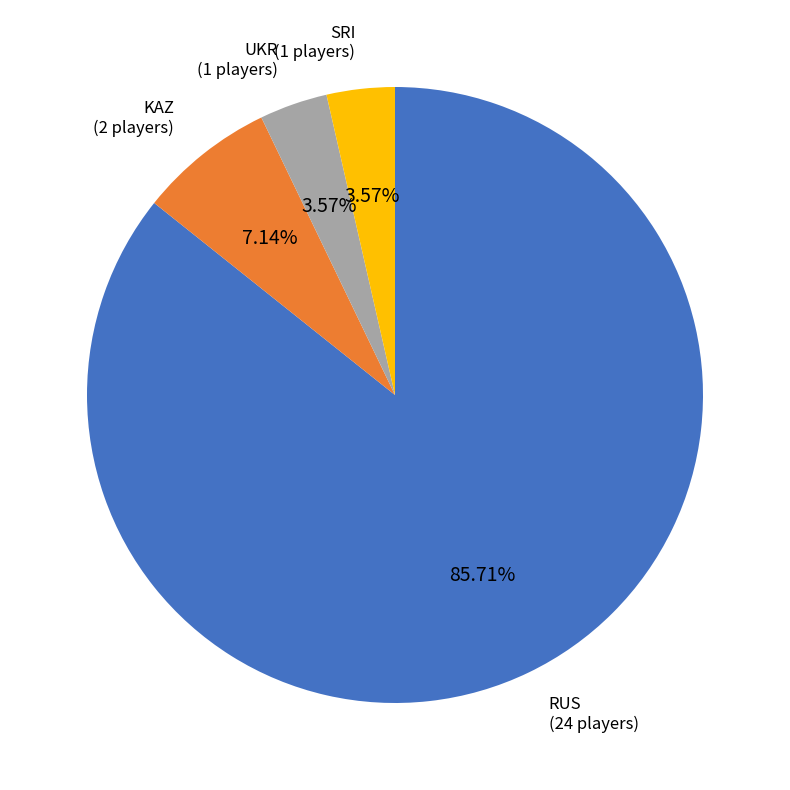

Is there any slice that represents more than half of the pie?

Yes